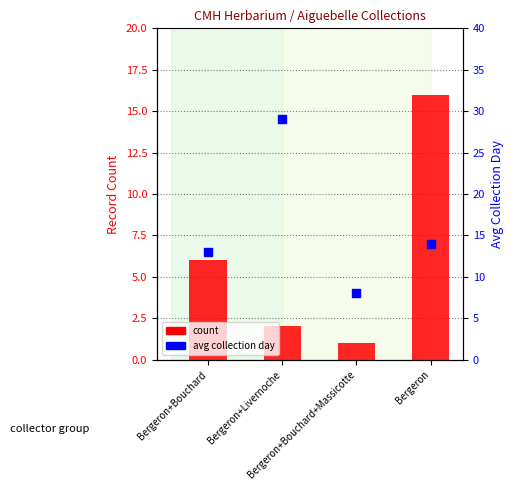

At which category is the sum across all series the highest?

Bergeron+Livernoche